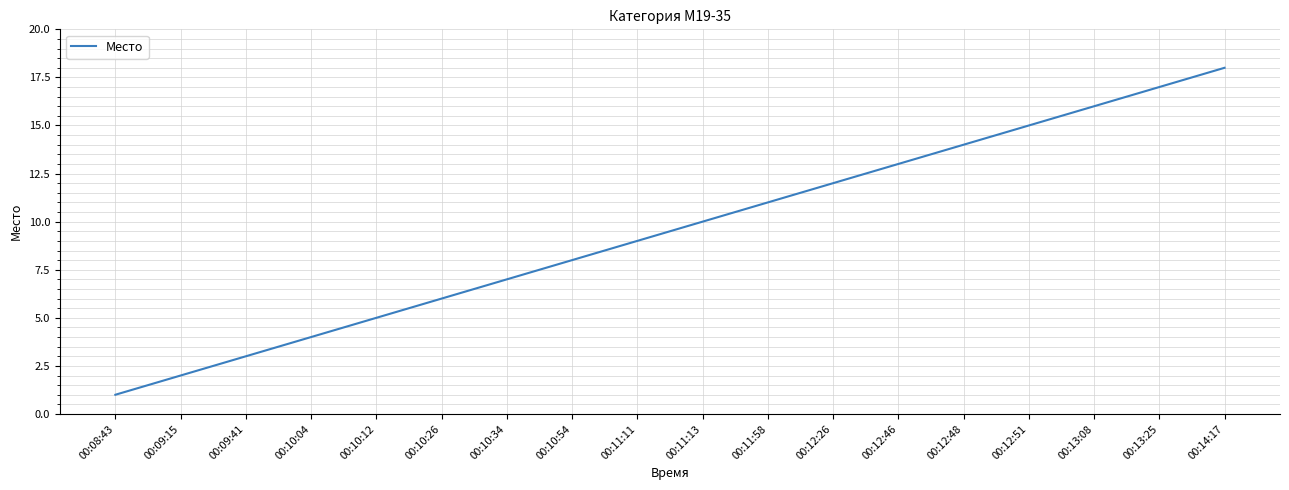

The chart shows a value of 12 at 00:12:26. True or false?

True